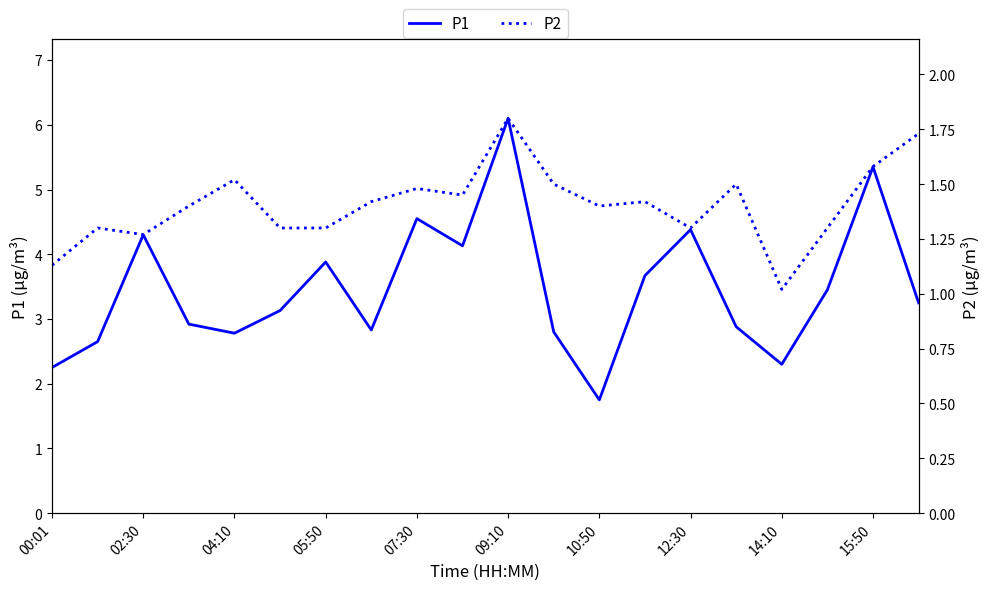

Which category has the lowest value in the P1 series?

10:50